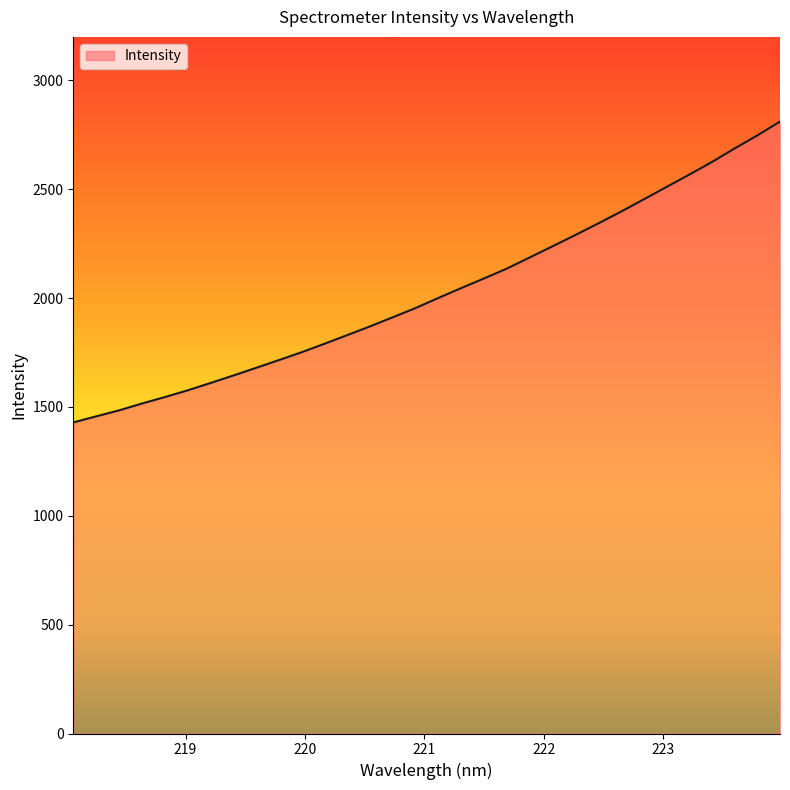

What is the difference between the maximum and minimum values?

1382.2